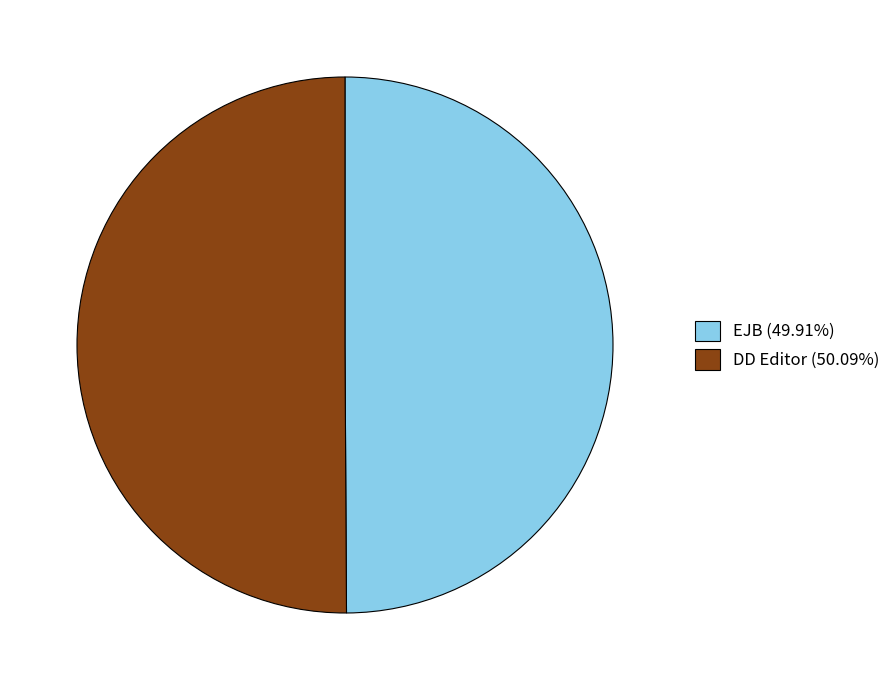

Approximately how many times larger is the value at EJB (49.91%) compared to DD Editor (50.09%)?

1.0